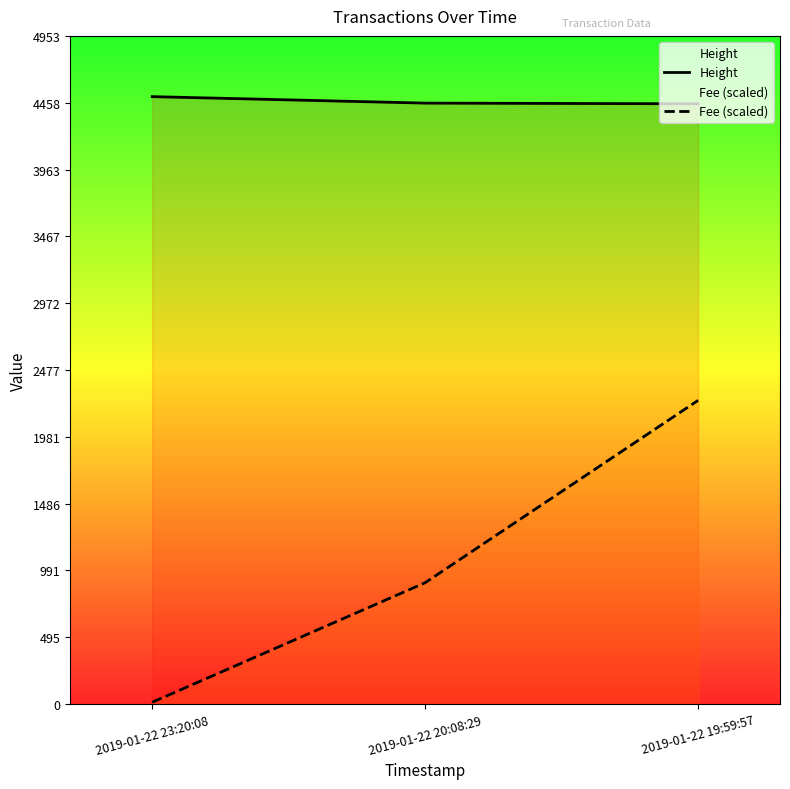

What is the difference between the highest and lowest values at 2019-01-22 23:20:08?

4489.3